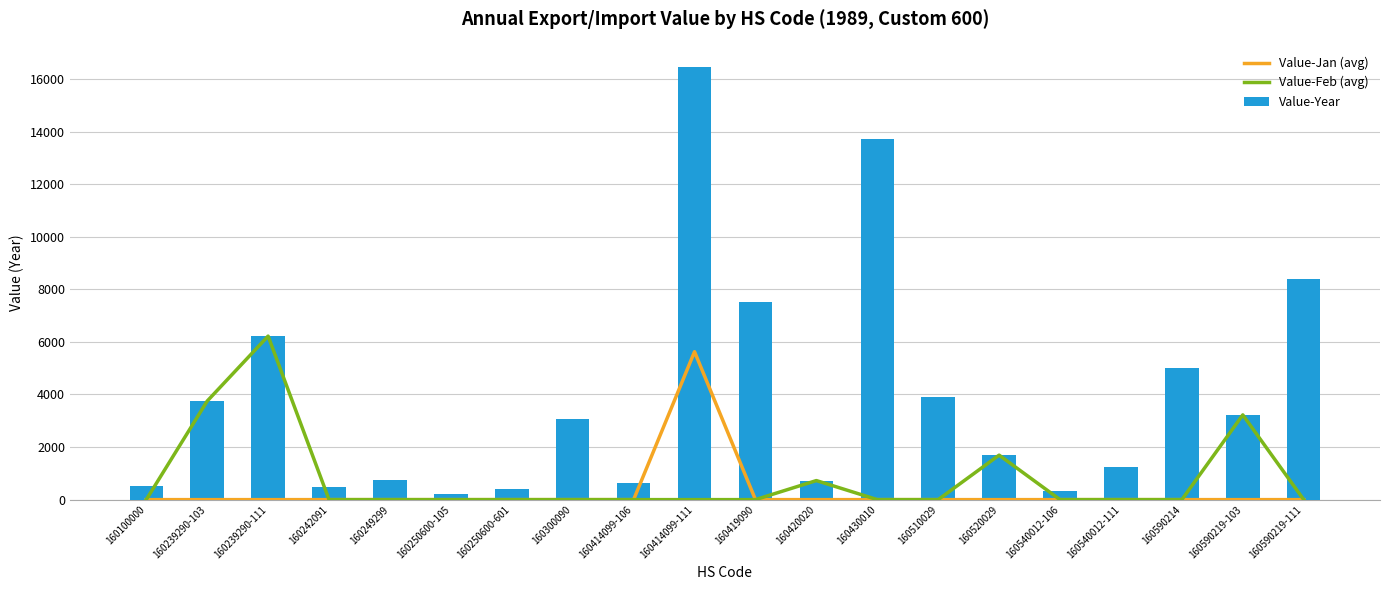

Does the chart contain stacked bars?

No